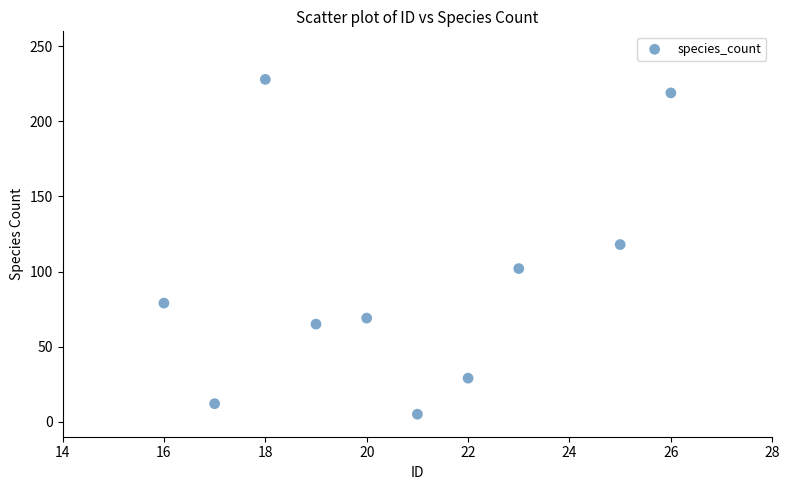

What is the range of Y values (max minus min)?

223